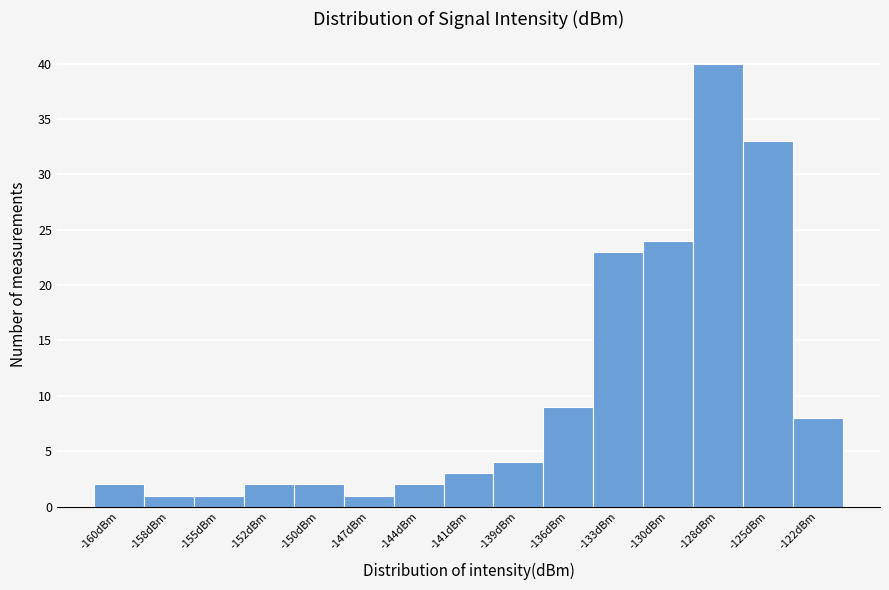

Reading left to right, transcribe all the data shown in this chart.

-160dBm=2	-158dBm=1	-155dBm=1	-152dBm=2	-150dBm=2	-147dBm=1	-144dBm=2	-141dBm=3	-139dBm=4	-136dBm=9	-133dBm=23	-130dBm=24	-128dBm=40	-125dBm=33	-122dBm=8